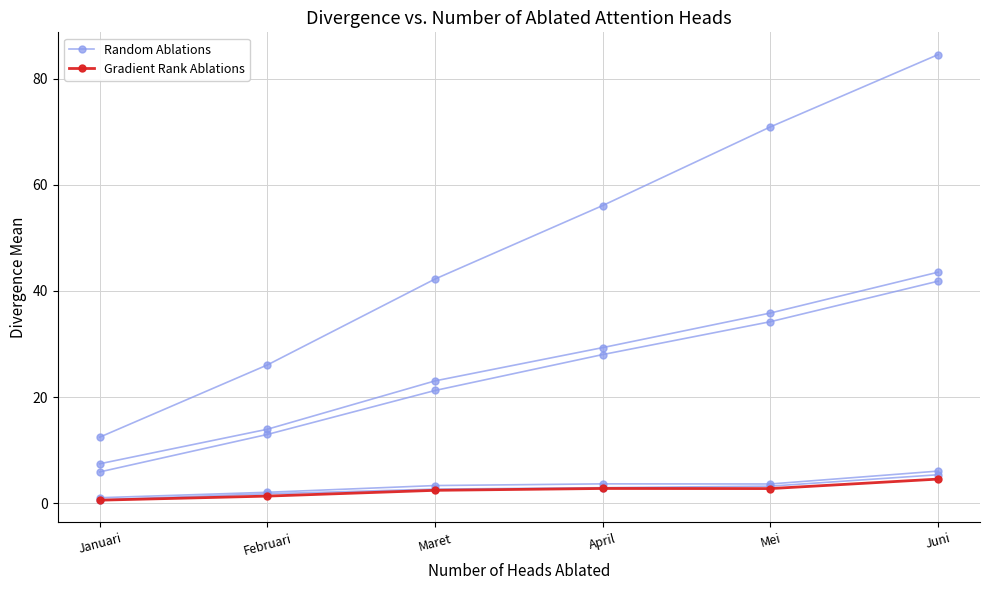

Which has a higher value, Juni or Januari?

Juni